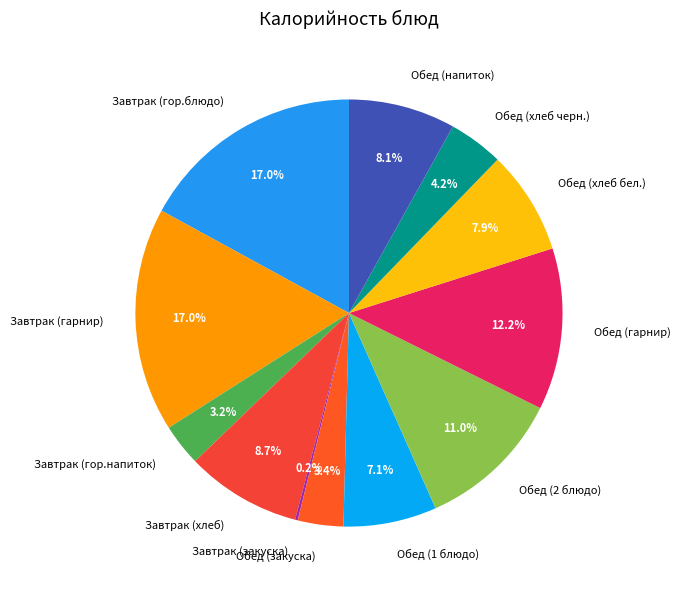

Approximately how many times larger is the value at Обед (2 блюдо) compared to Завтрак (хлеб)?

1.3